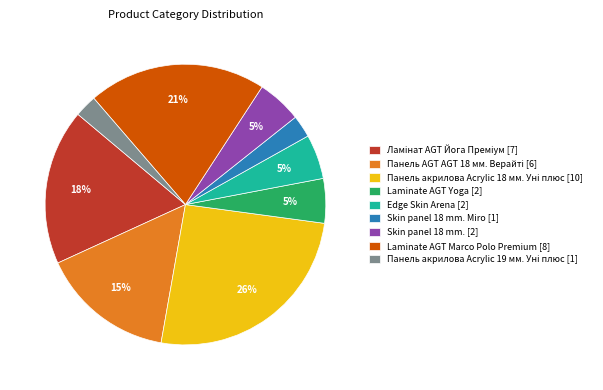

Does any single category account for the majority?

No